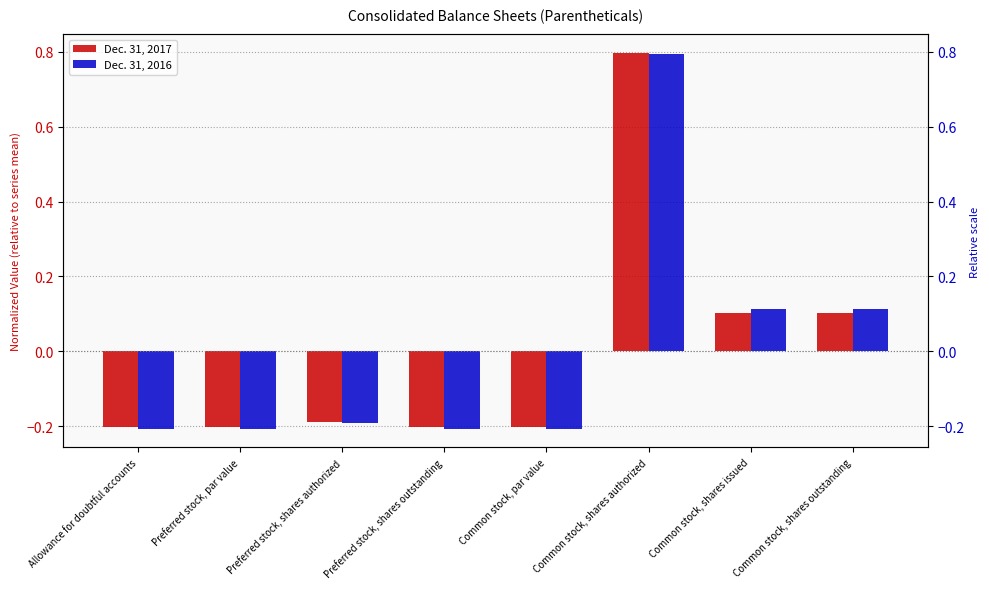

The value of Dec. 31, 2016 at Common stock, shares issued is 0.1. True or false?

True